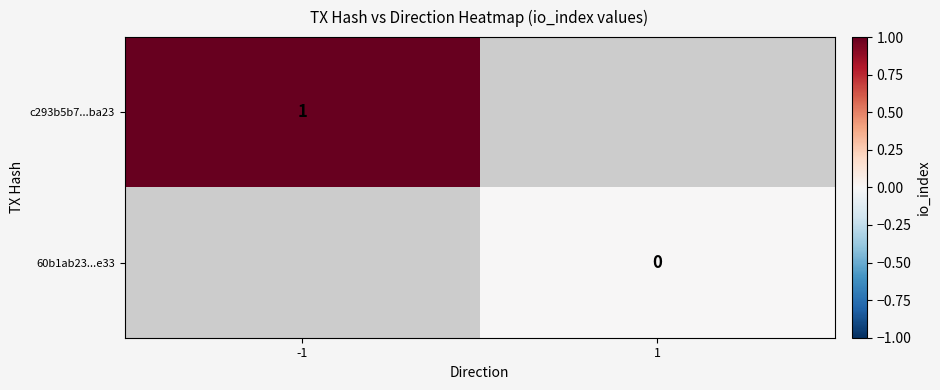

Is the value of c293b5b7...ba23 at -1 greater than the value of 60b1ab23...e33 at 1?

Yes